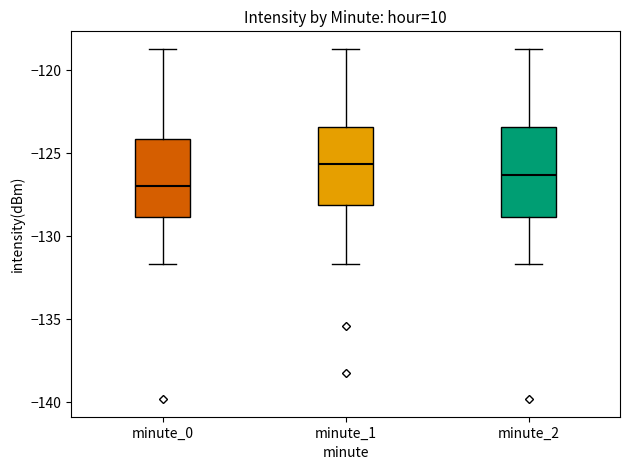

Comparing the boxes themselves (not the whiskers), which one is the tallest?

minute_2